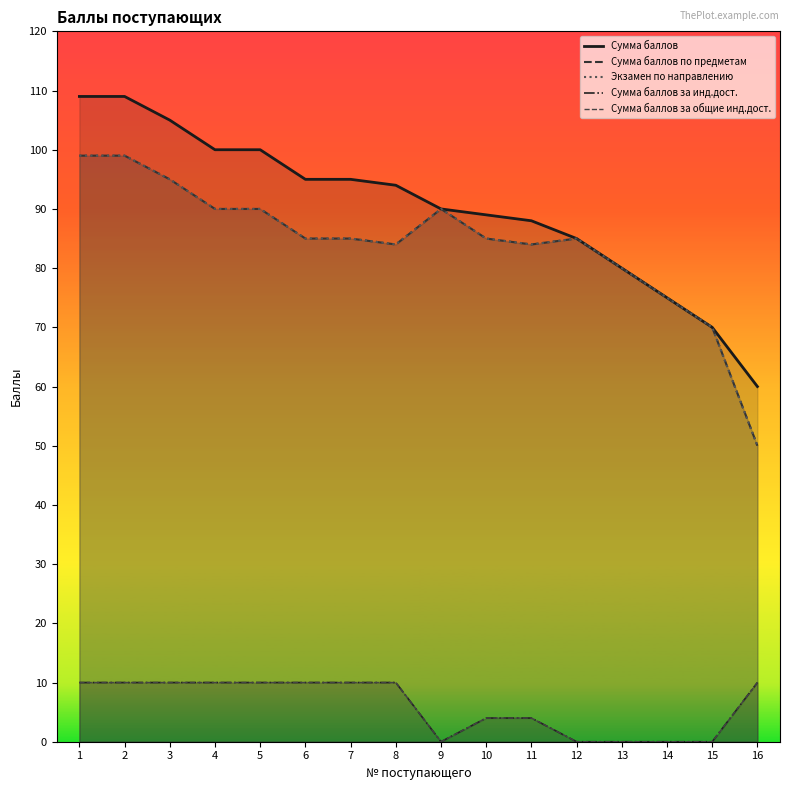

Count the number of data series in this chart.

5